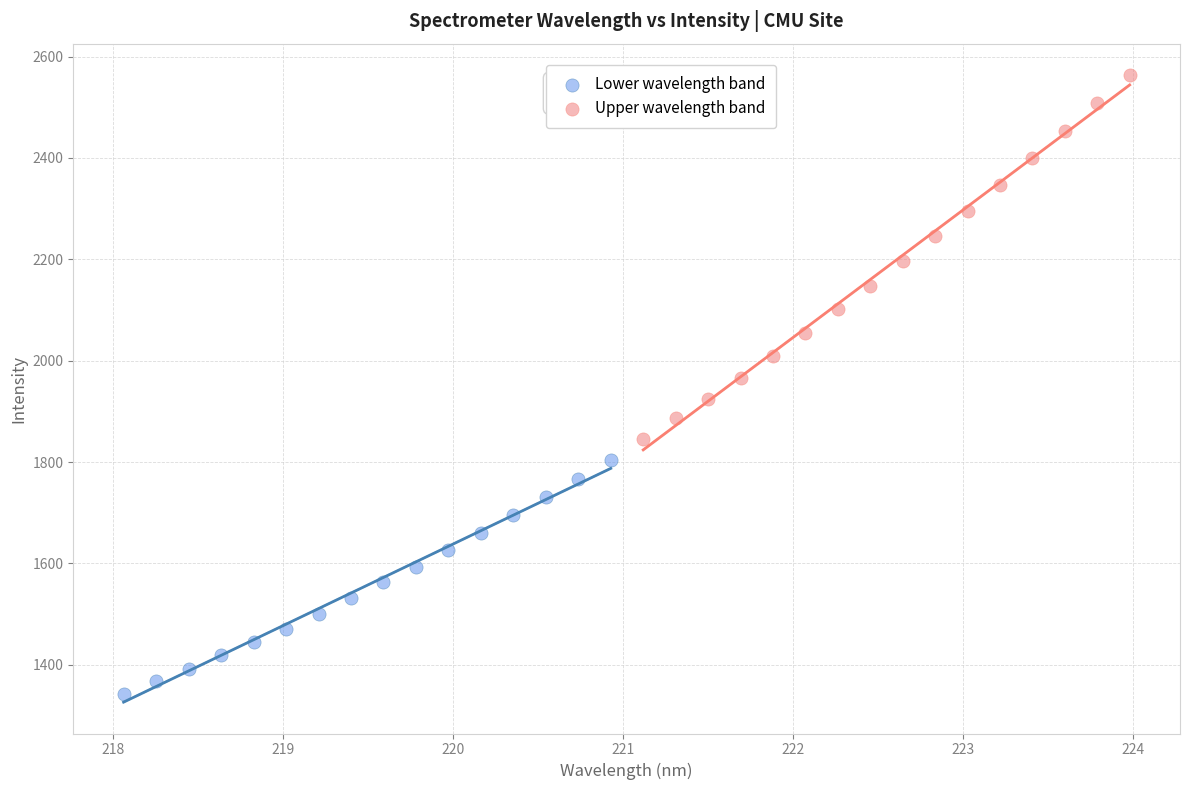

Which series reaches the minimum Y coordinate?

Lower wavelength band